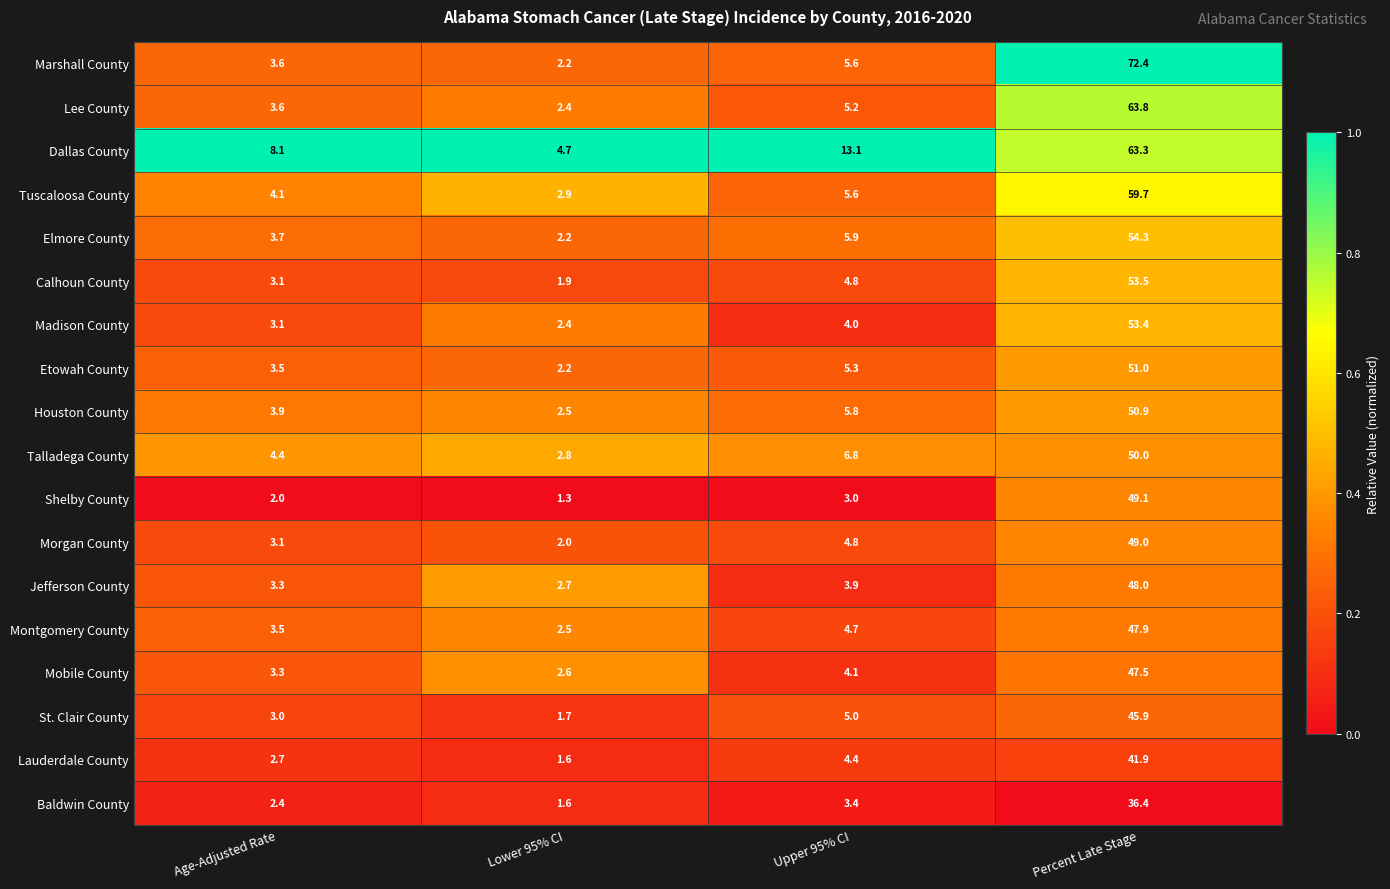

Which series has the largest total across all categories?

Dallas County